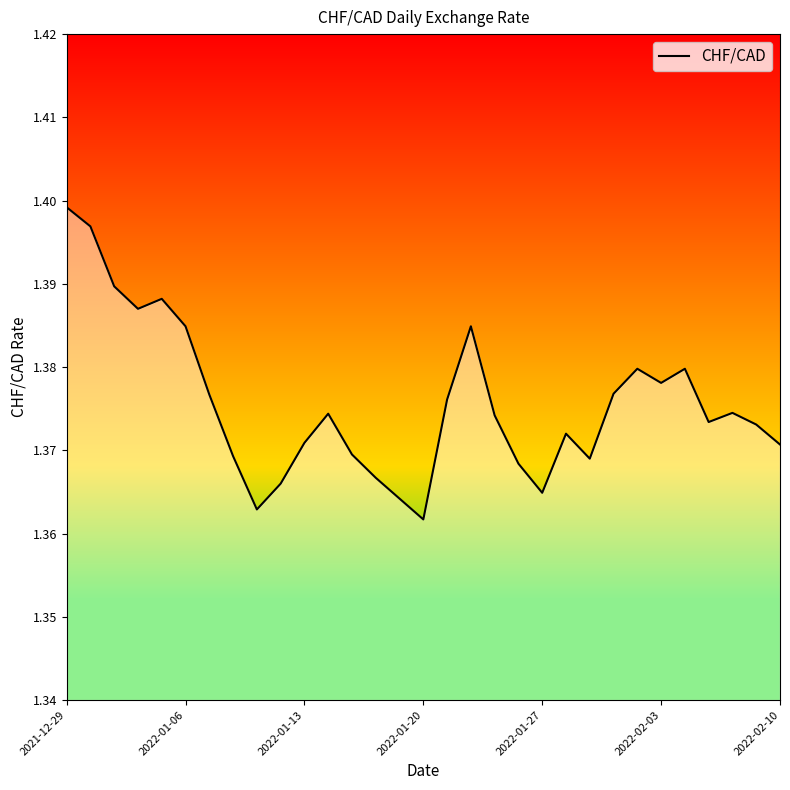

How many series are shown in this chart?

1